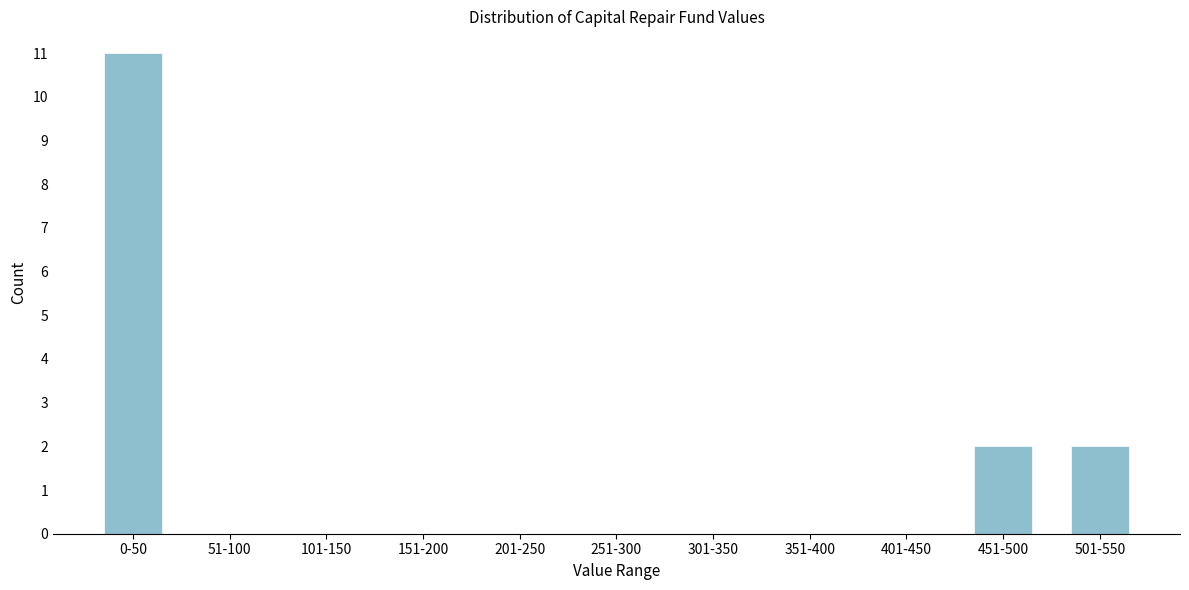

Reading left to right, transcribe all the data shown in this chart.

0-50=11	51-100=0	101-150=0	151-200=0	201-250=0	251-300=0	301-350=0	351-400=0	401-450=0	451-500=2	501-550=2